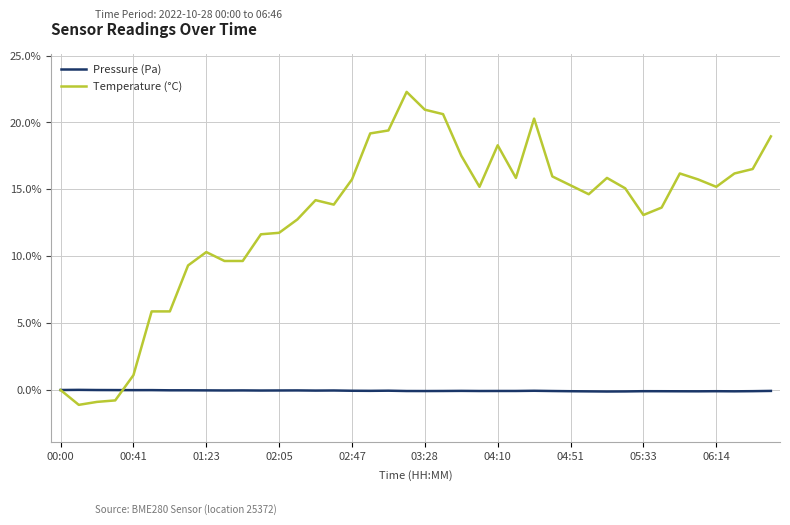

Which series has the widest spread of values?

Temperature (°C)